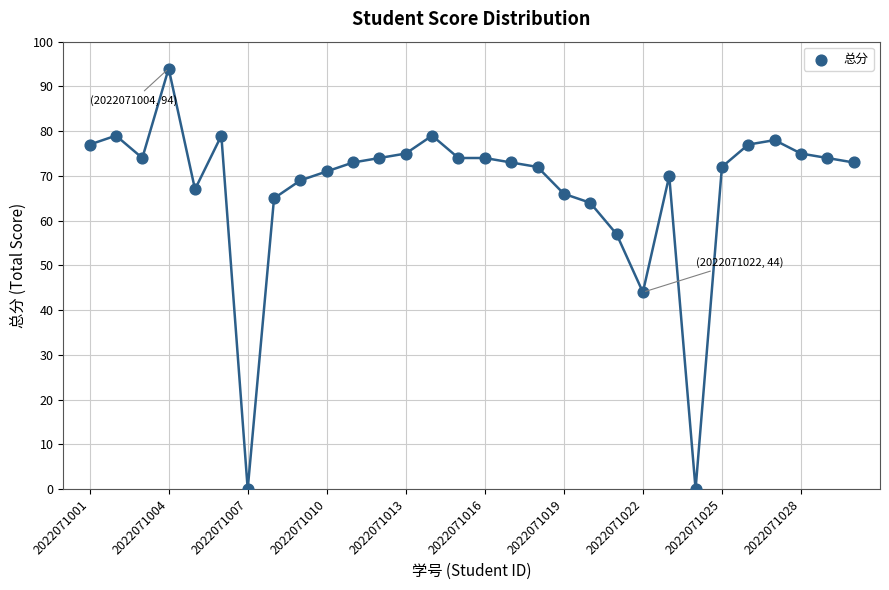

What Y value in the scatter plot is closest to 47?

44